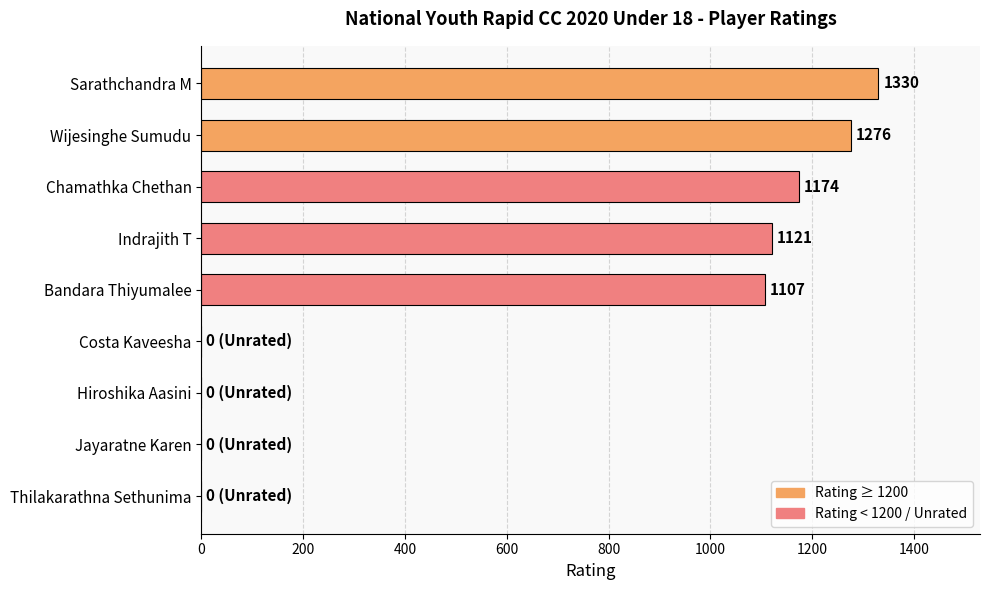

What is the sum of the values at Chamathka Chethan and Wijesinghe Sumudu?

2450